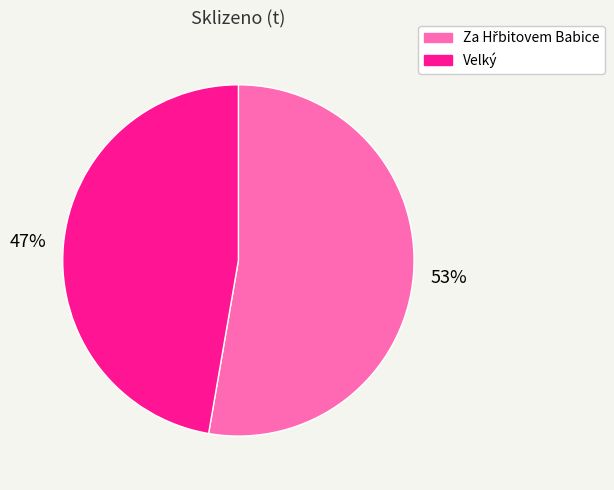

Which category has the smallest portion of the pie?

Velký